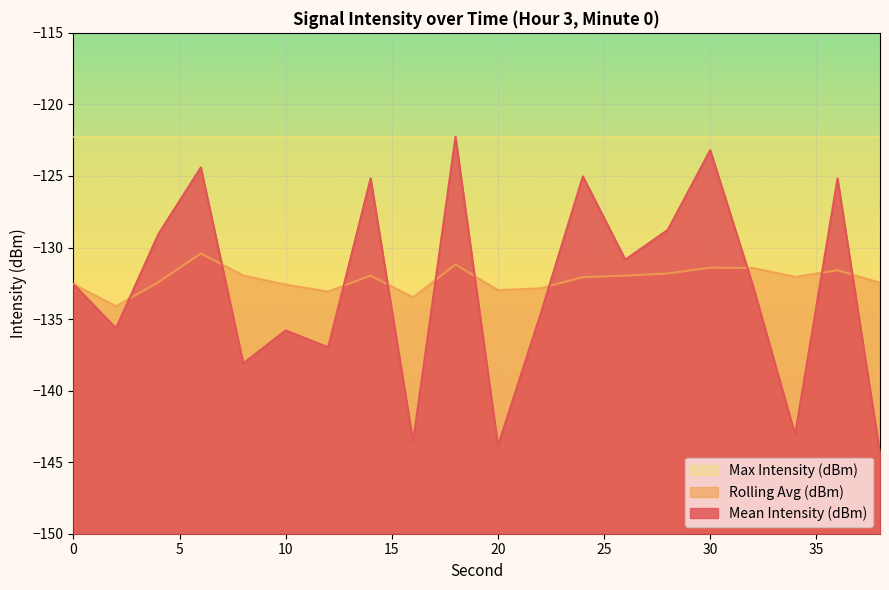

Where is Mean Intensity (dBm) nearest to the value -133?

32